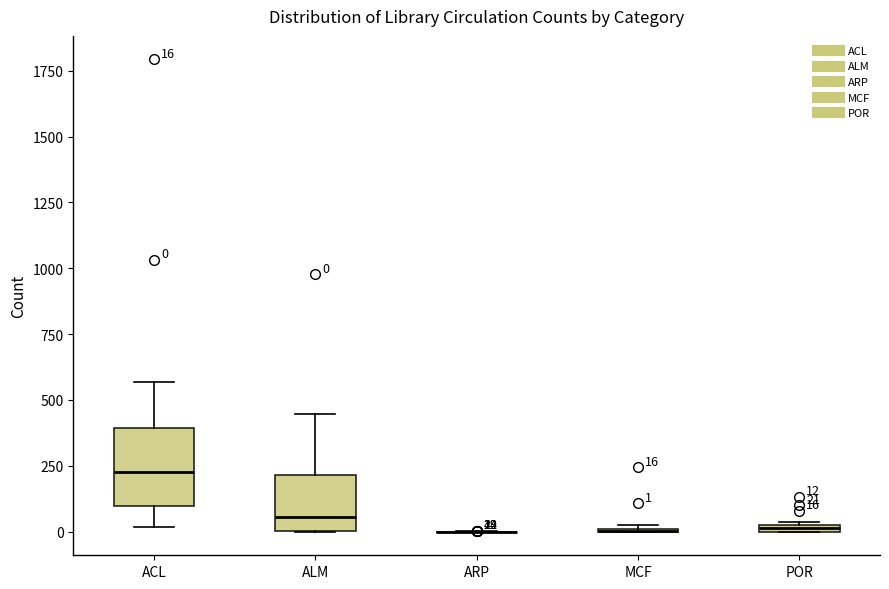

Comparing the boxes themselves (not the whiskers), which one is the tallest?

ACL